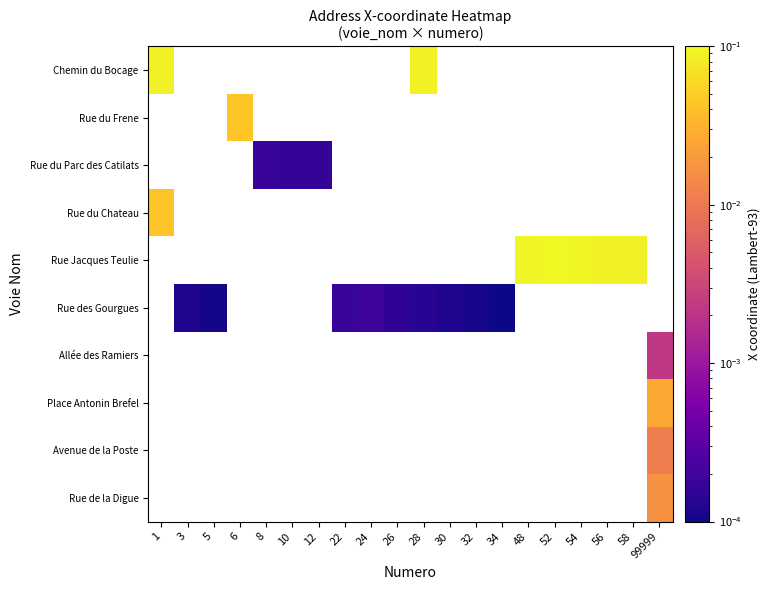

How many values in row_1 are above zero?

1